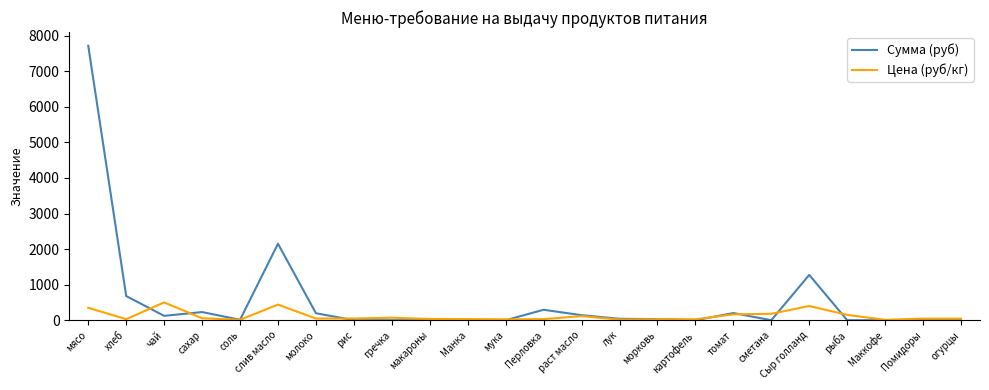

What are all the series names shown in the legend?

Сумма (руб), Цена (руб/кг)